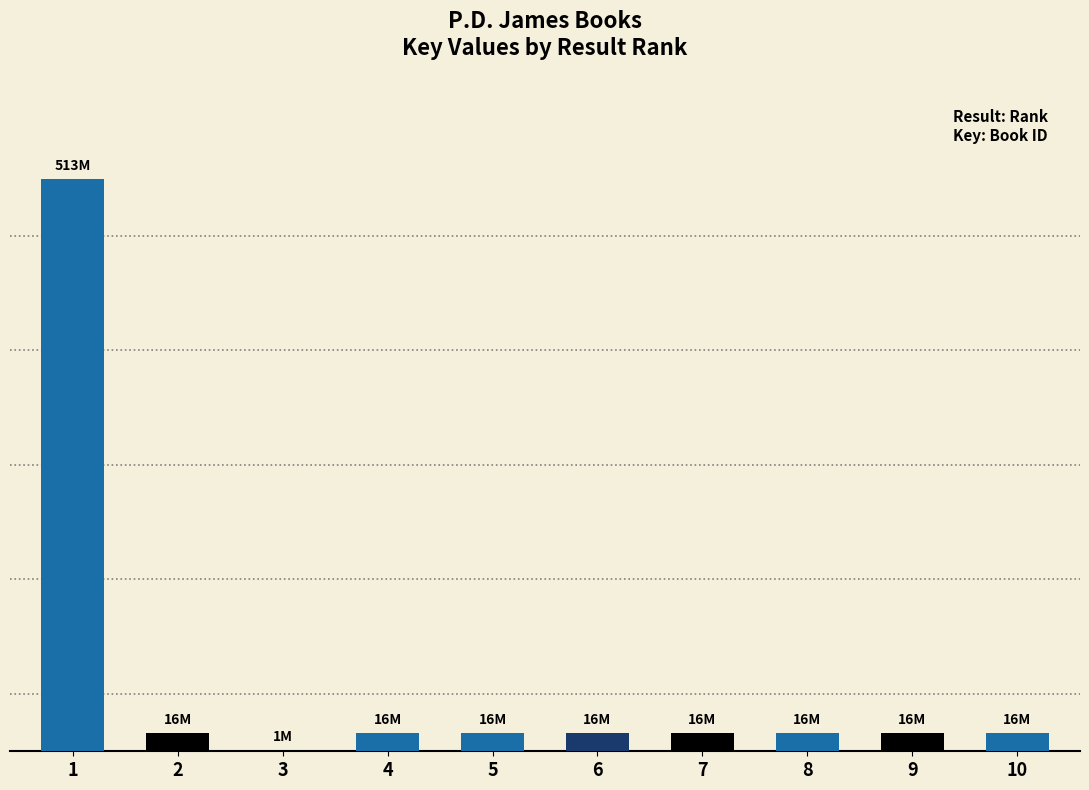

Reading left to right, extract all data points from this chart.

513340438	16277918	1054380	16277827	16277821	16277924	16277812	16277806	16277798	16277788